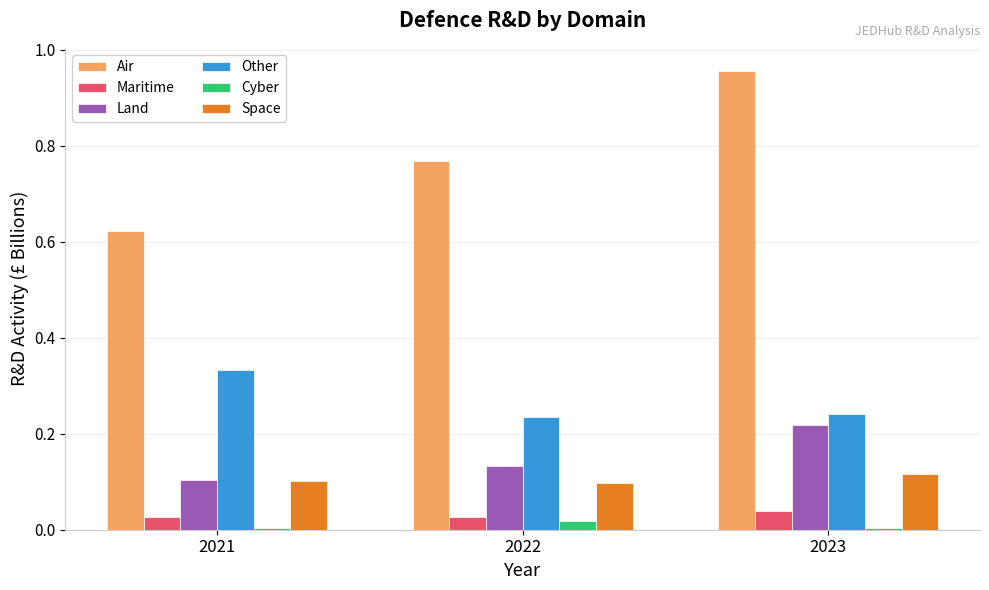

True or false: Space has a value of 0.1 at 2023.

True